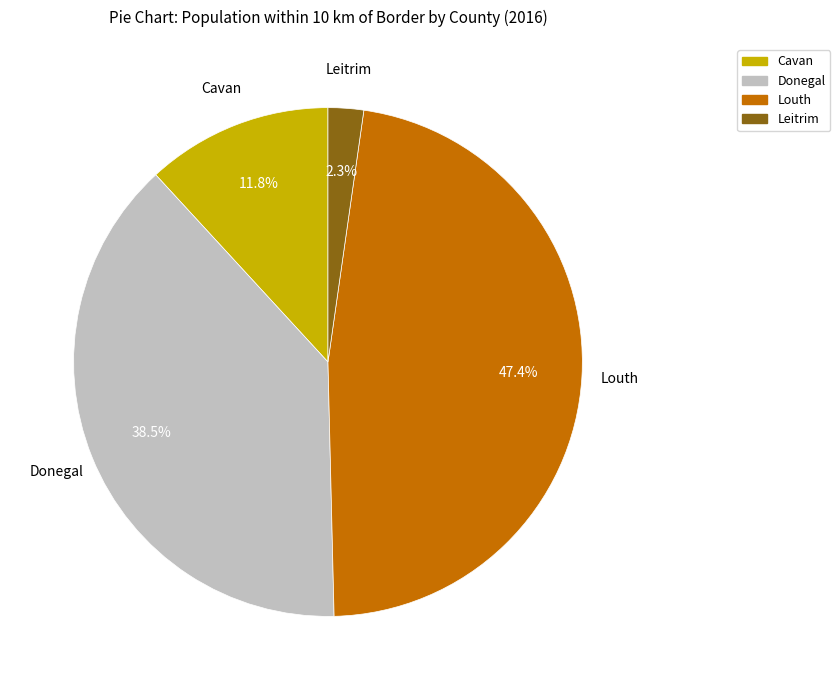

To the nearest percent, what percentage of the pie is Leitrim?

2%